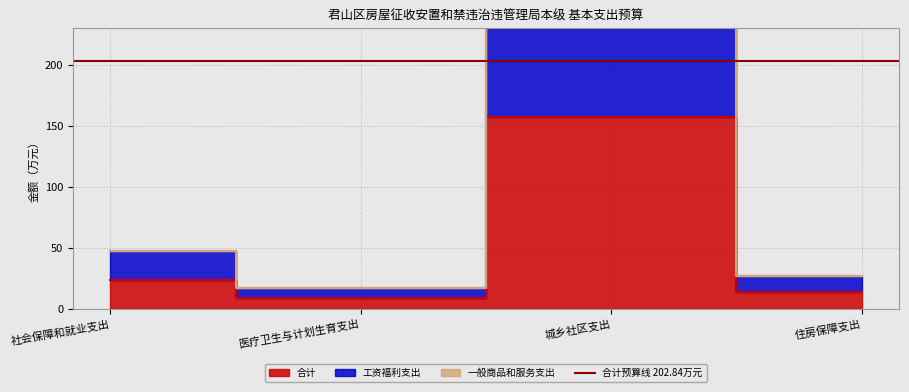

How many values in the 一般商品和服务支出 series are below 47?

2